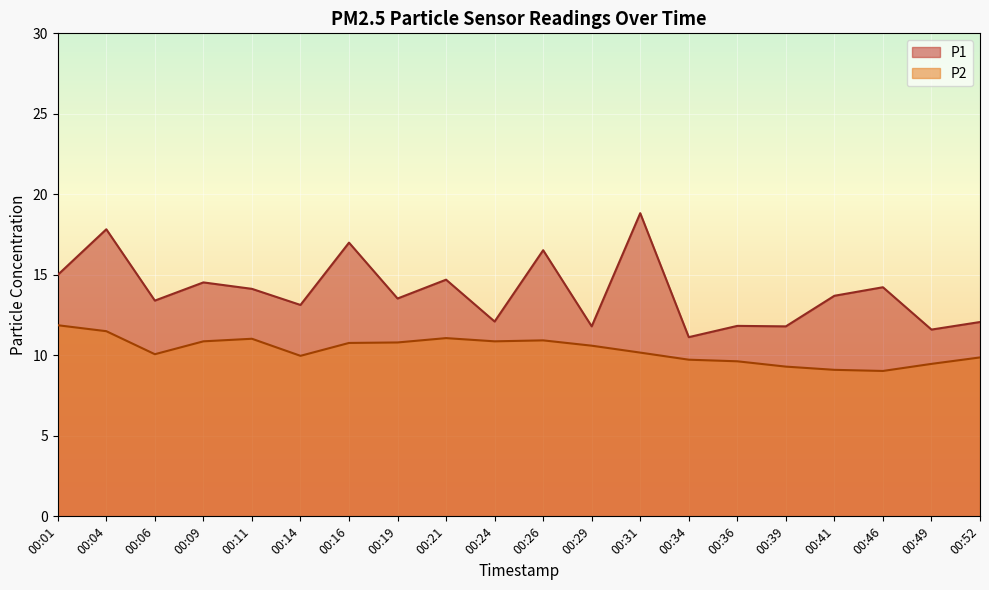

Which category has the lowest value in the P1 series?

00:34